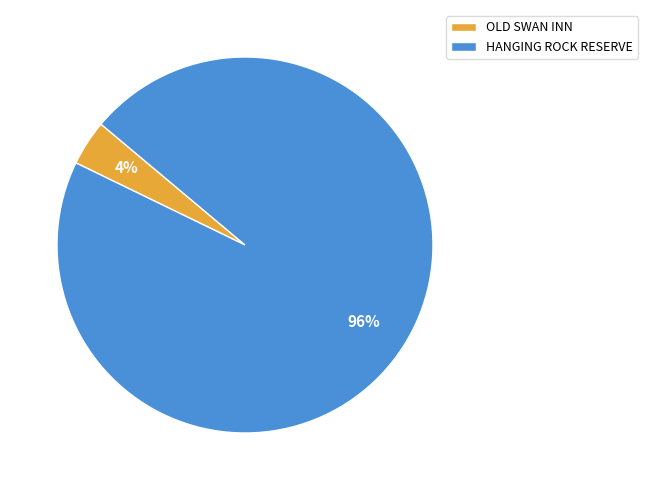

Which has a higher value, OLD SWAN INN or HANGING ROCK RESERVE?

HANGING ROCK RESERVE